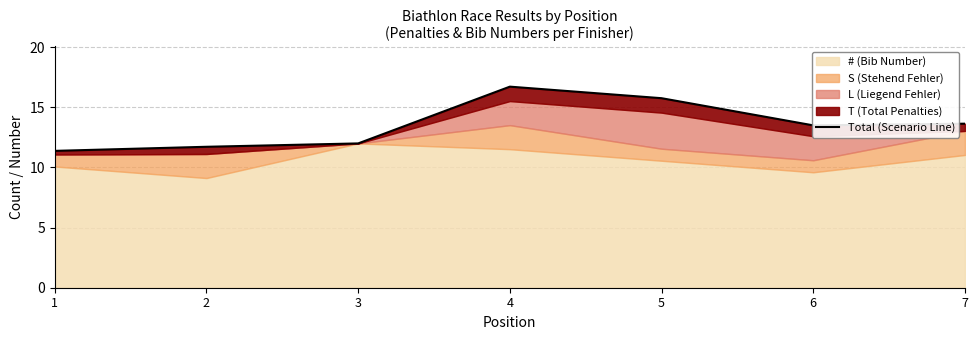

What is the smallest value displayed?

11.4